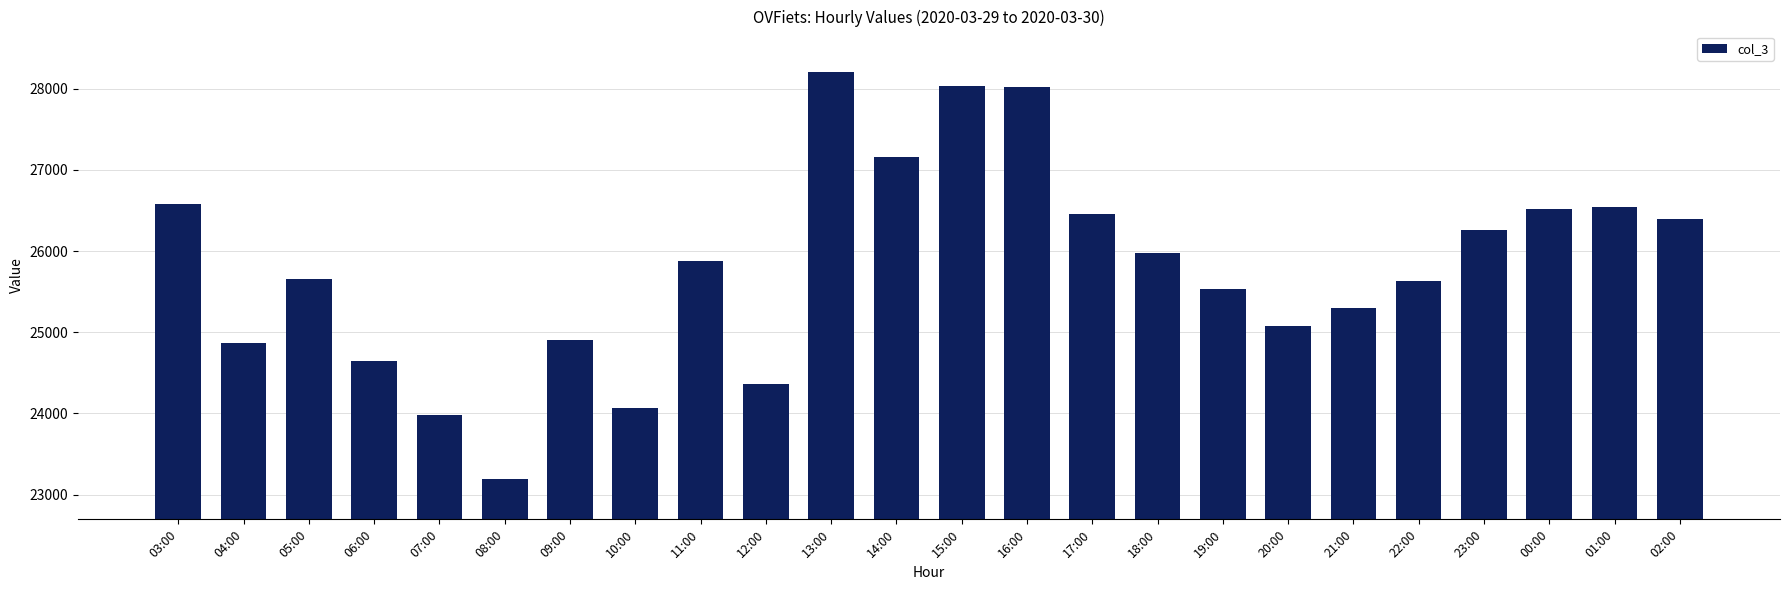

What is the difference between the values at 10:00 and 07:00?

89